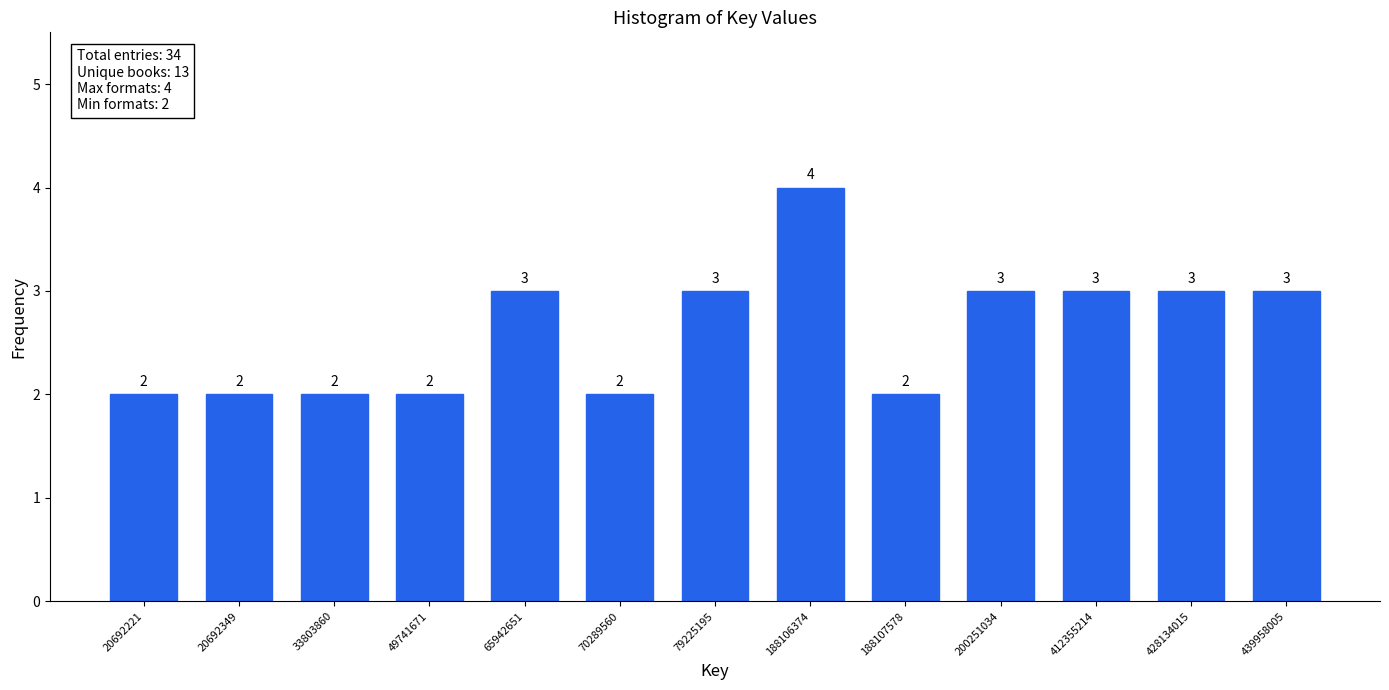

Reading left to right, what are all the values shown in this chart?

2	2	2	2	3	2	3	4	2	3	3	3	3